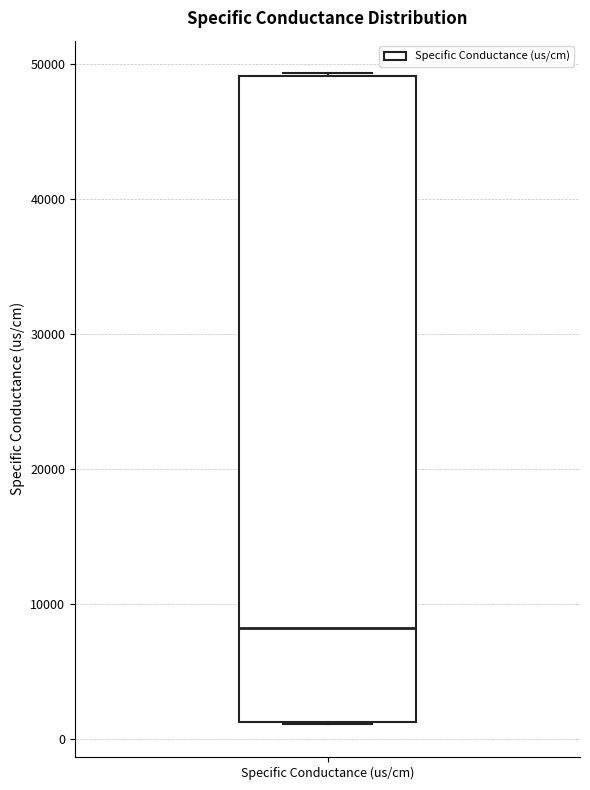

Where is the upper edge of the box for Specific Conductance (us/cm) on the y-axis? The values are not printed on the chart, so give them approximately, as read against the axis.

49000